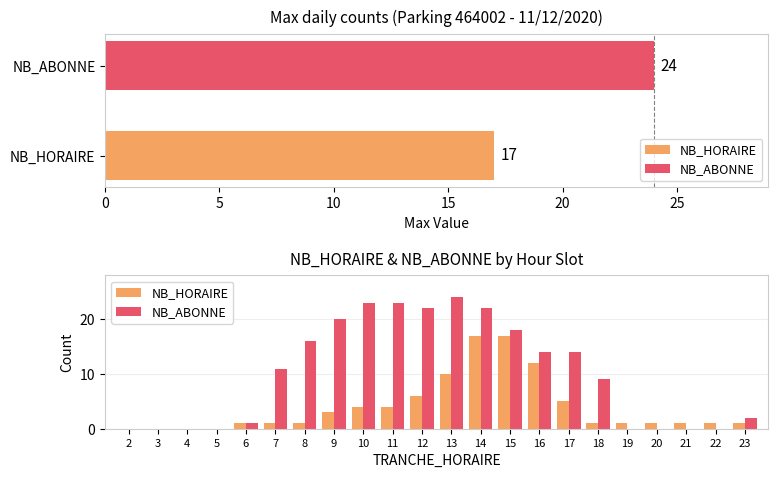

Which series has the largest total across all categories?

NB_ABONNE